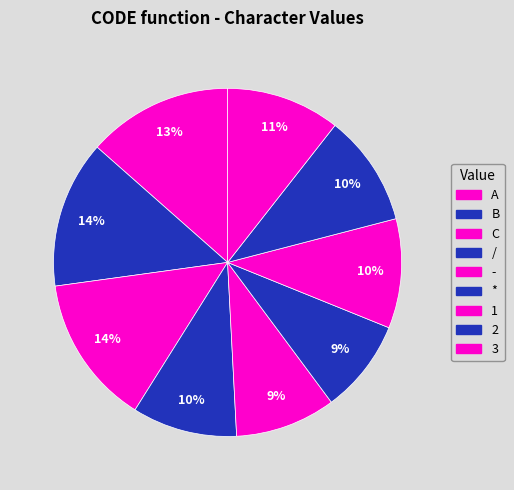

Approximately how many times larger is the value at 2 compared to 1?

1.0